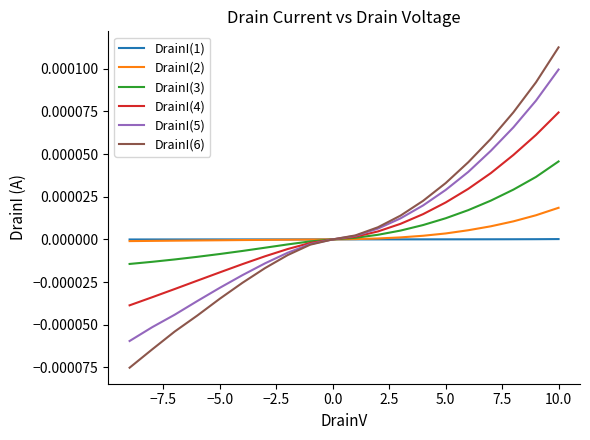

The DrainI(1) series shows -0.0 at 0.0. True or false?

True